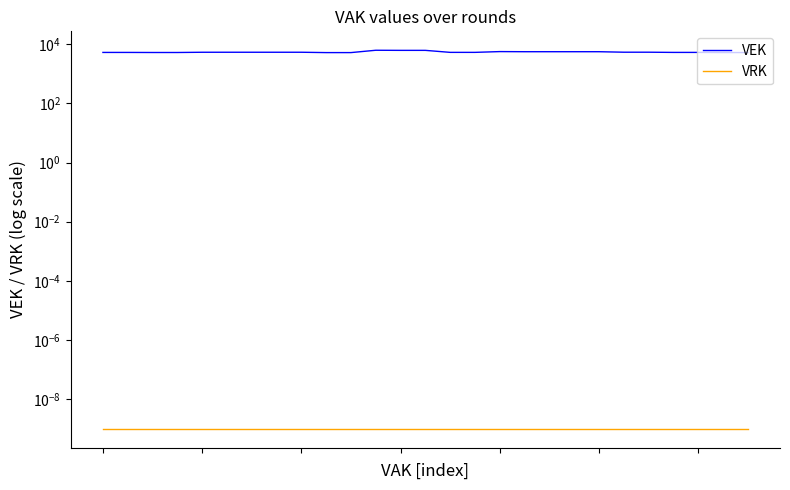

Reading left to right, transcribe all the data shown in this chart.

VEK: 0=5267.0	1=5267.0	2=5239.0	3=5239.0	4=5336.0	5=5341.0	6=5341.0	7=5341.0	8=5341.0	9=5198.0	10=5198.0	11=6234.0	12=6185.0	13=6185.0	14=5292.0	15=5292.0	16=5619.0	17=5568.0	18=5568.0	19=5568.0	20=5568.0	21=5358.0	22=5358.0	23=5277.0	24=5277.0	25=5214.0	26=5214.0
VRK: 0=0.0	1=0.0	2=0.0	3=0.0	4=0.0	5=0.0	6=0.0	7=0.0	8=0.0	9=0.0	10=0.0	11=0.0	12=0.0	13=0.0	14=0.0	15=0.0	16=0.0	17=0.0	18=0.0	19=0.0	20=0.0	21=0.0	22=0.0	23=0.0	24=0.0	25=0.0	26=0.0